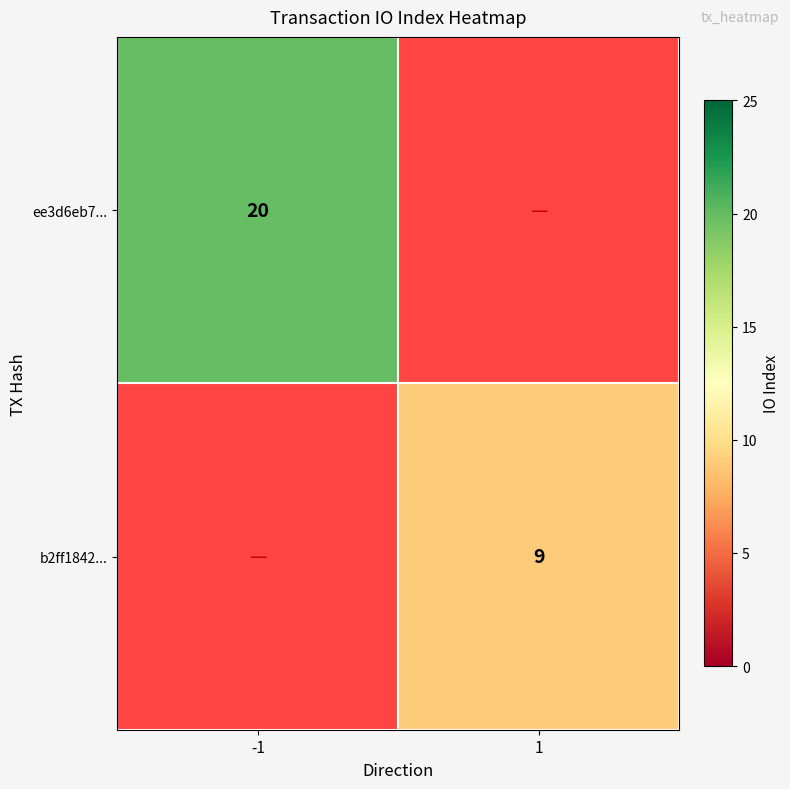

The b2ff1842... series shows 9 at 1. True or false?

True